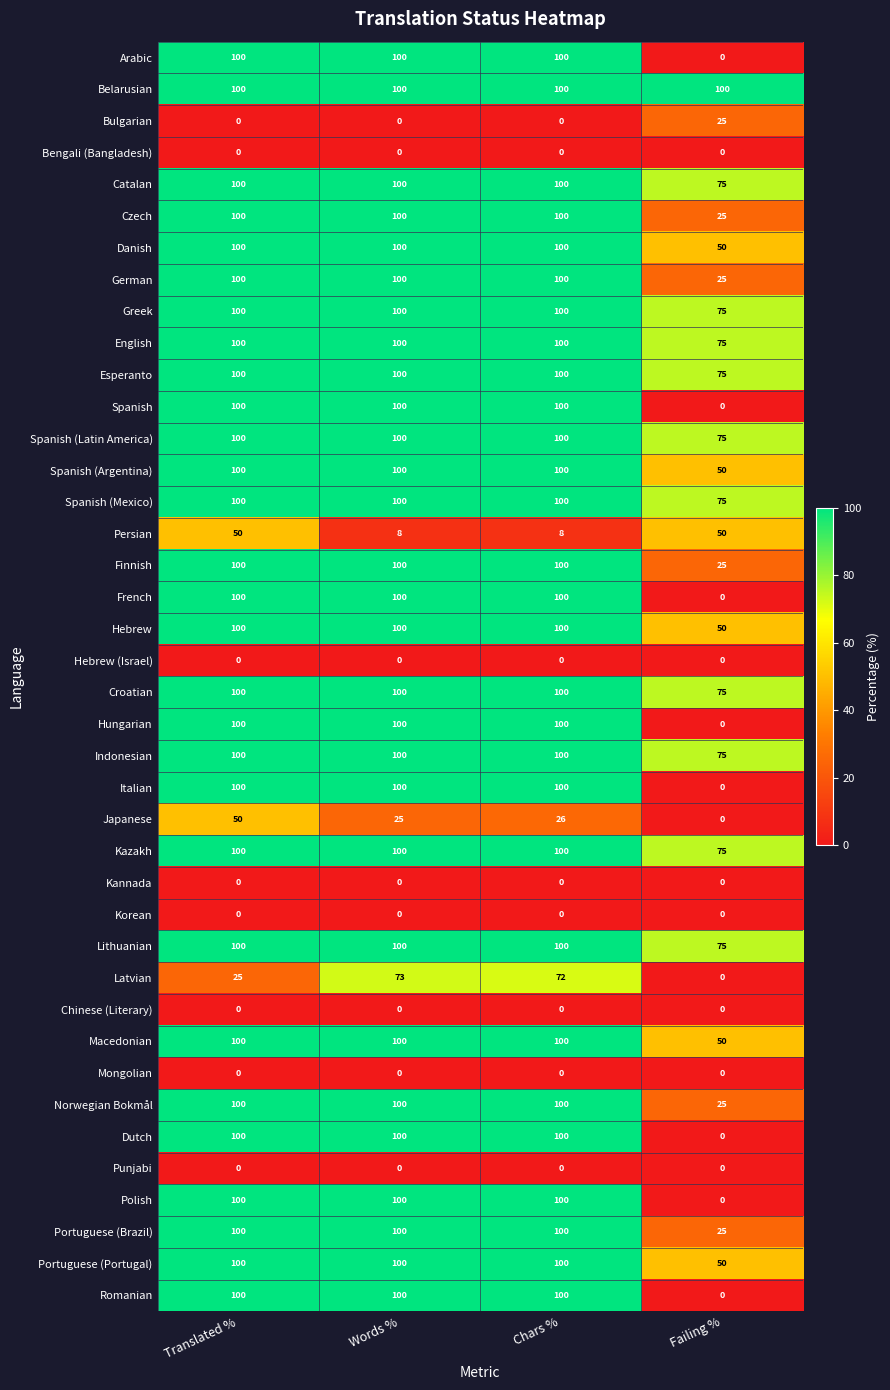

What is the greatest value displayed?

100